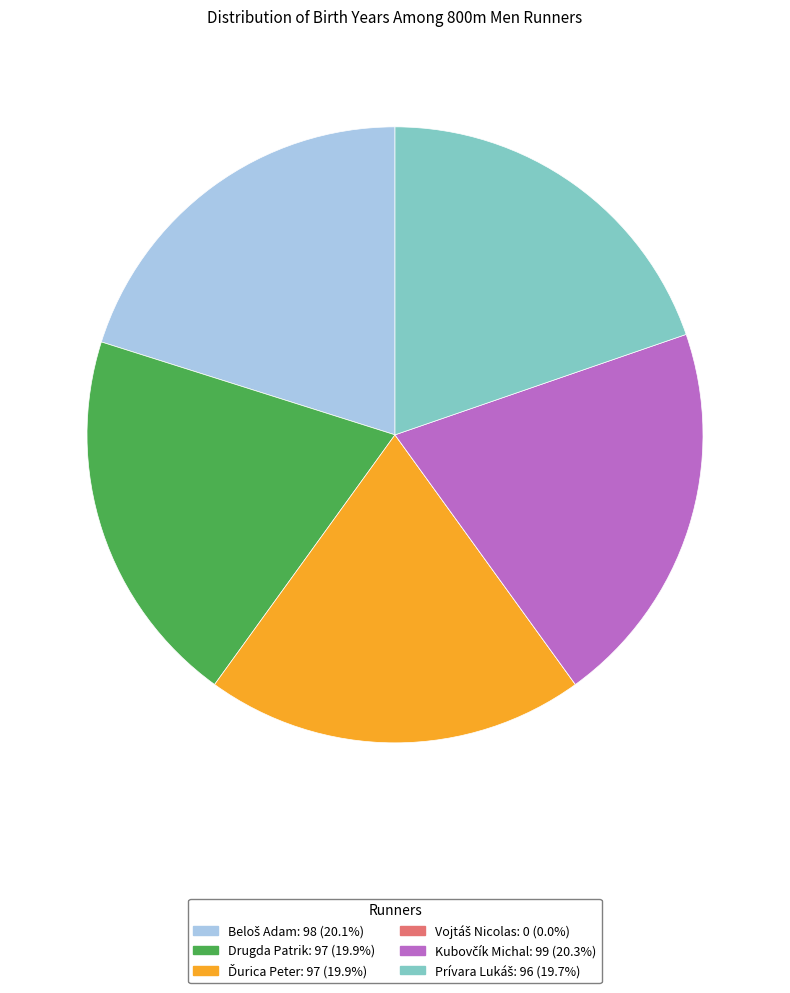

Does any single category account for the majority?

No